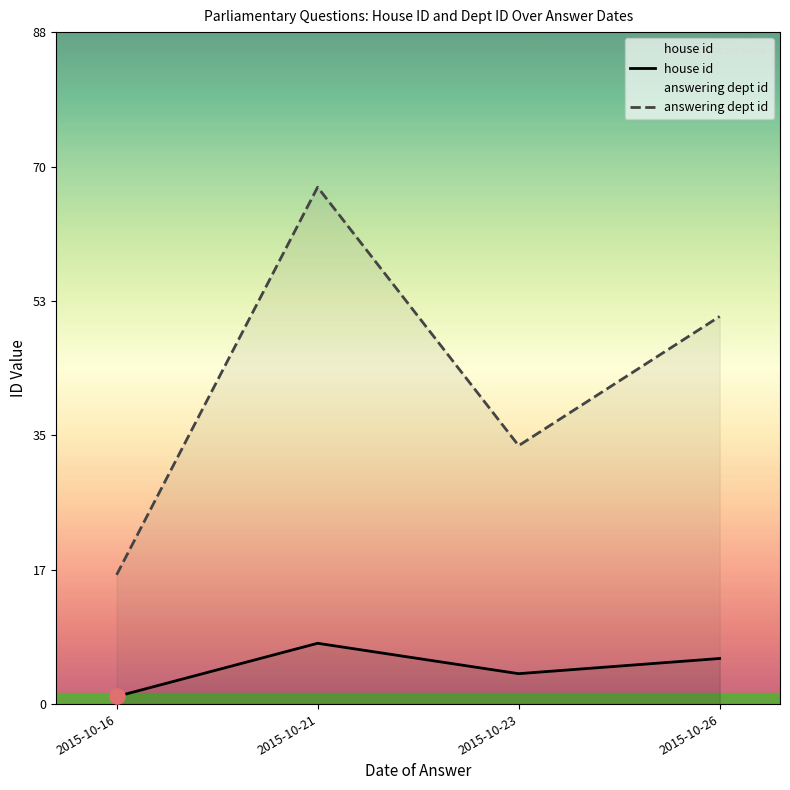

Which series has the widest spread of Y values?

answering dept id